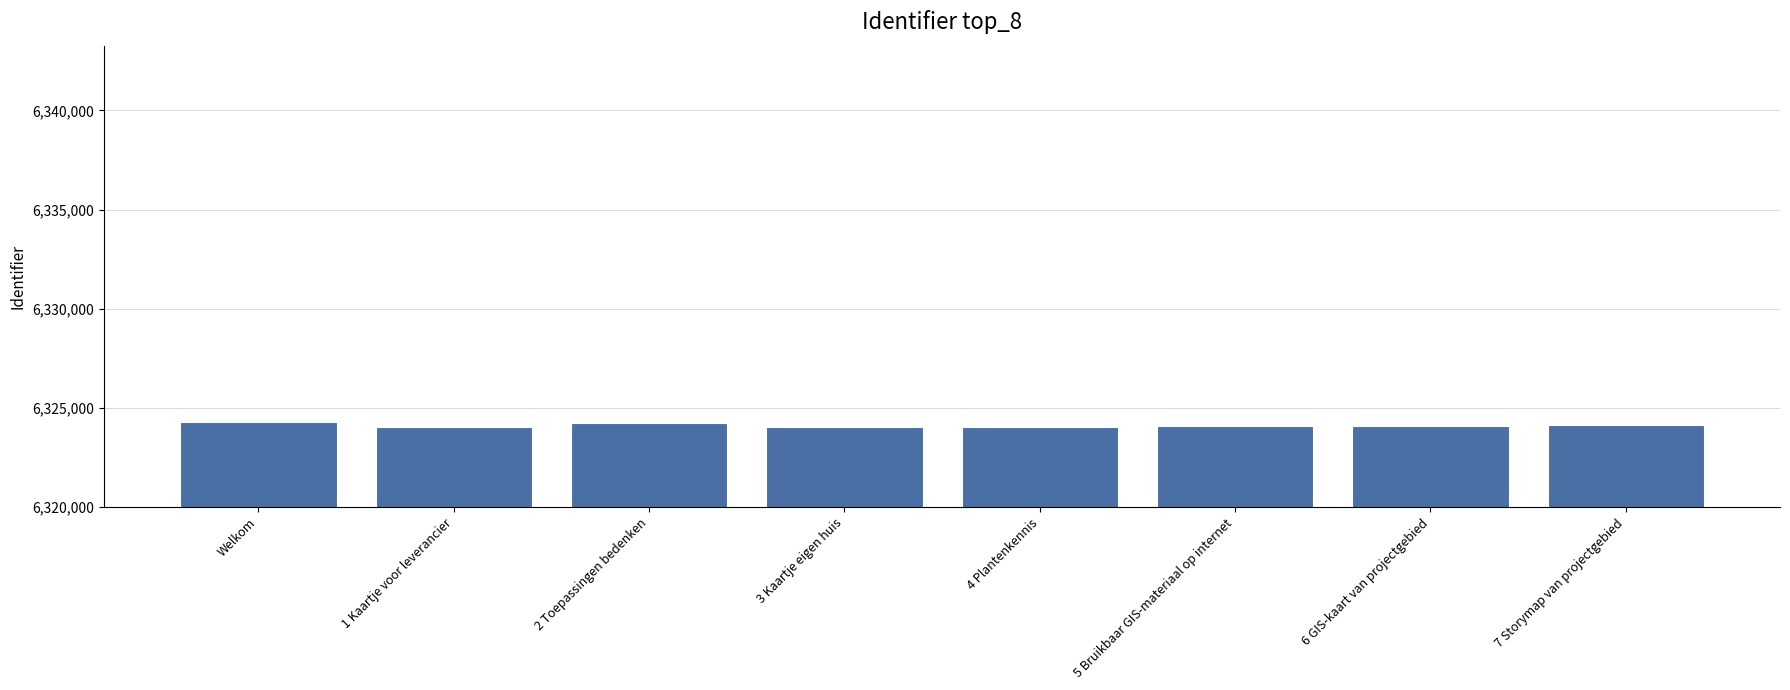

What is the minimum value shown in the chart?

6324043